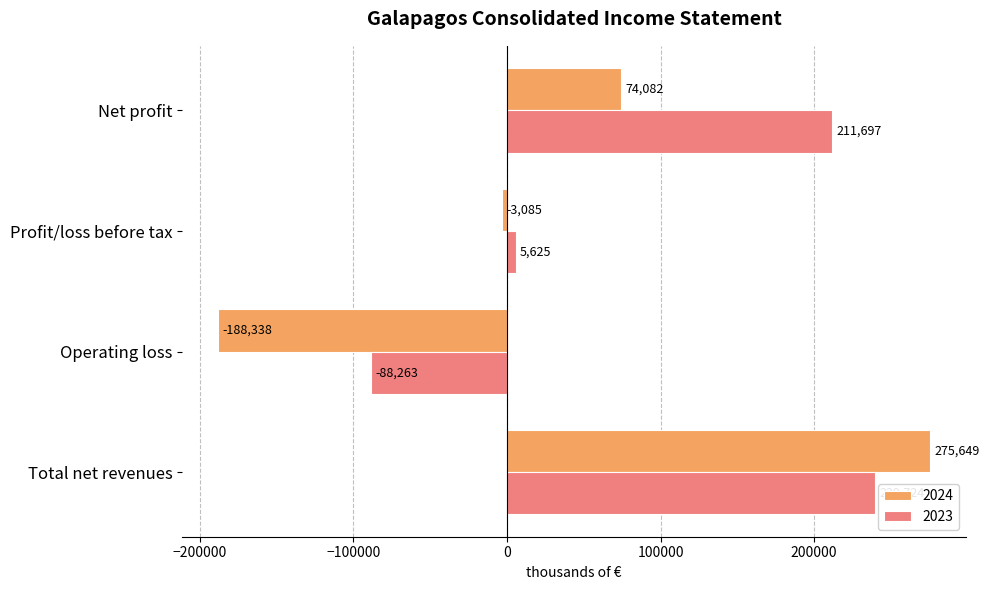

What is the minimum value shown in the chart?

-188338